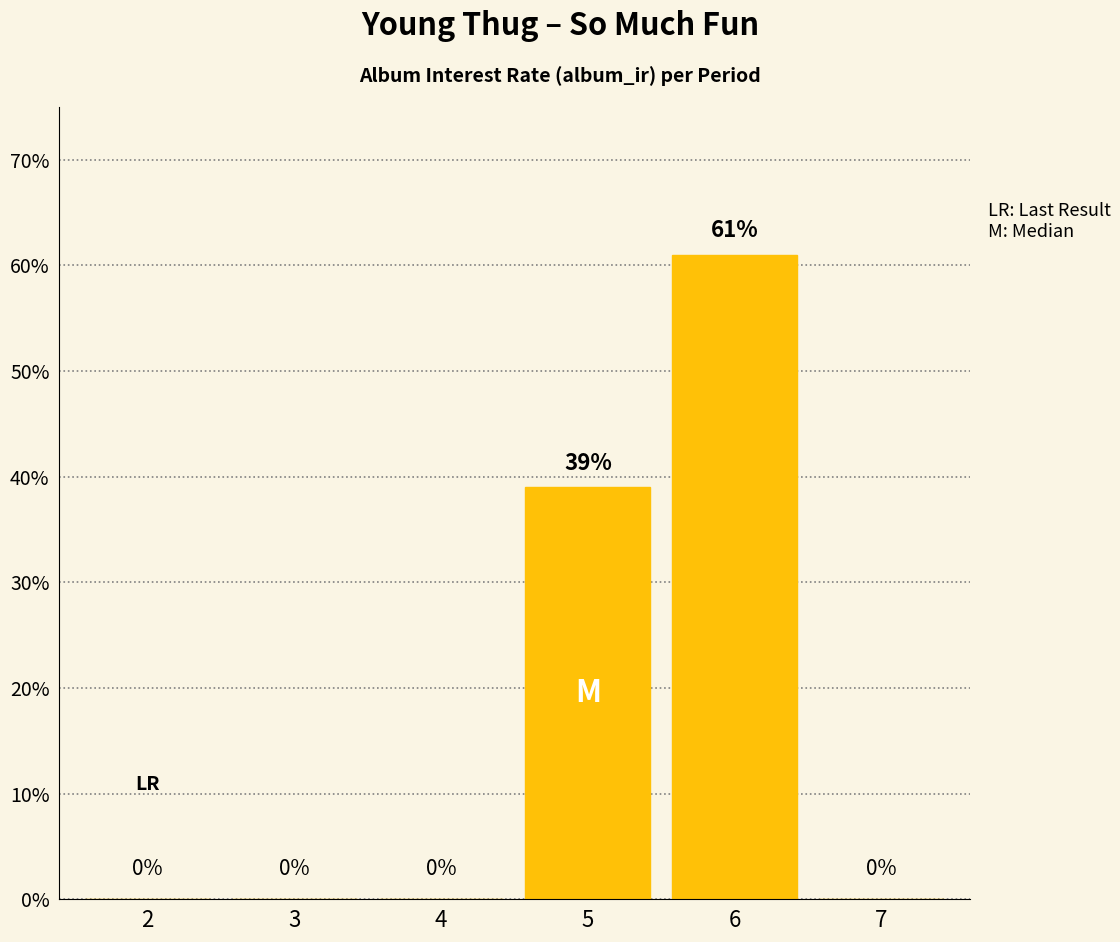

Which has a higher value, 5 or 2?

5